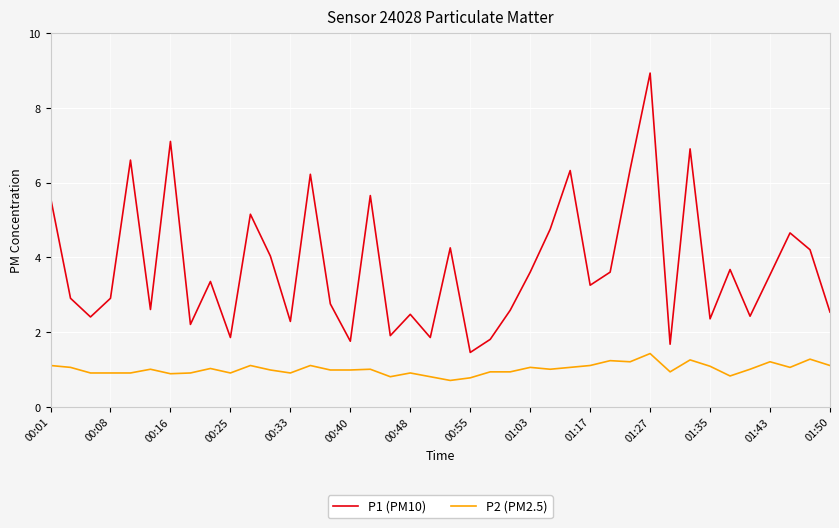

Rank the series by their average value, from lowest to highest.

P2 (PM2.5), P1 (PM10)